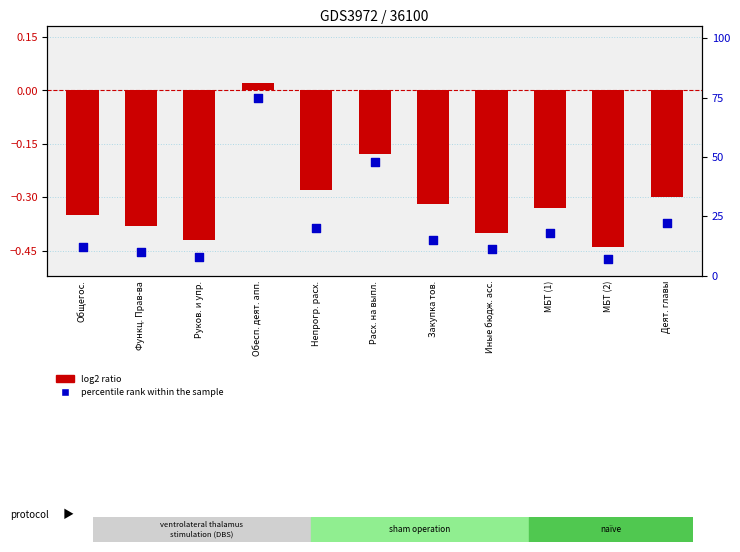

What are all the series names shown in the legend?

log2 ratio, percentile rank within the sample